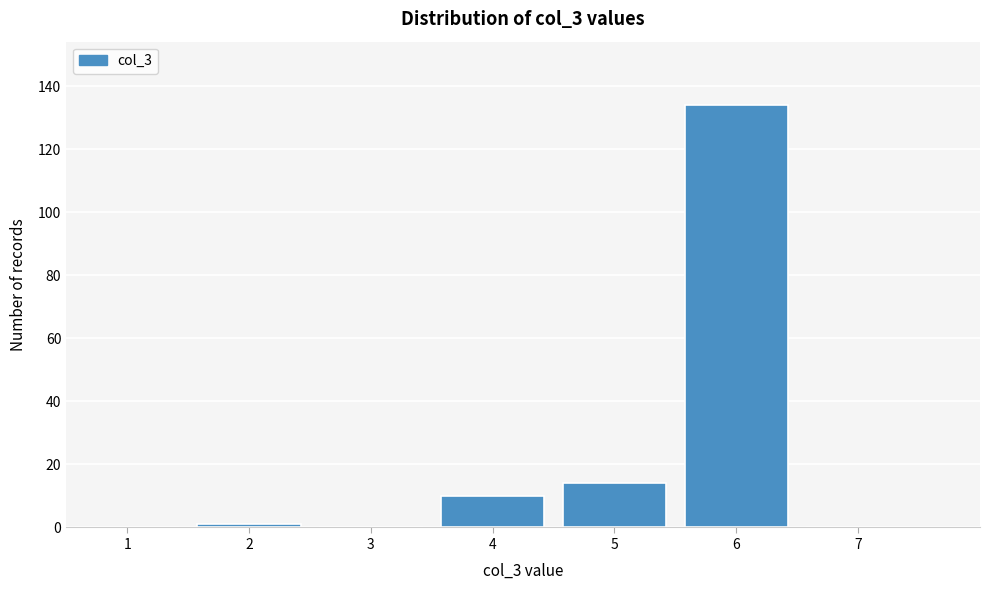

Reading left to right, extract all data points from this chart.

1=0	2=1	3=0	4=10	5=14	6=134	7=0